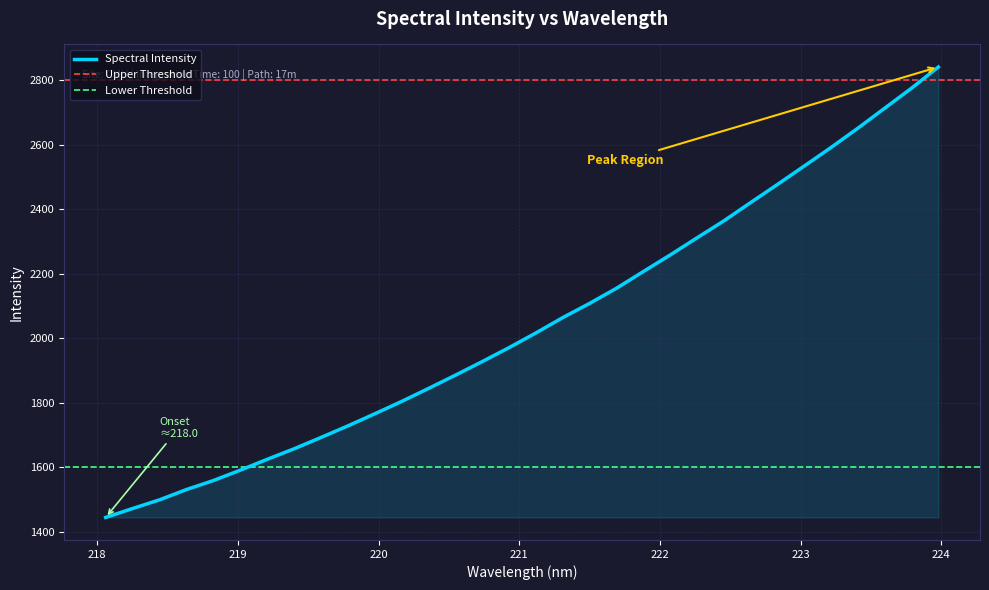

The chart shows a value of 1691.6 at 219.589. True or false?

True